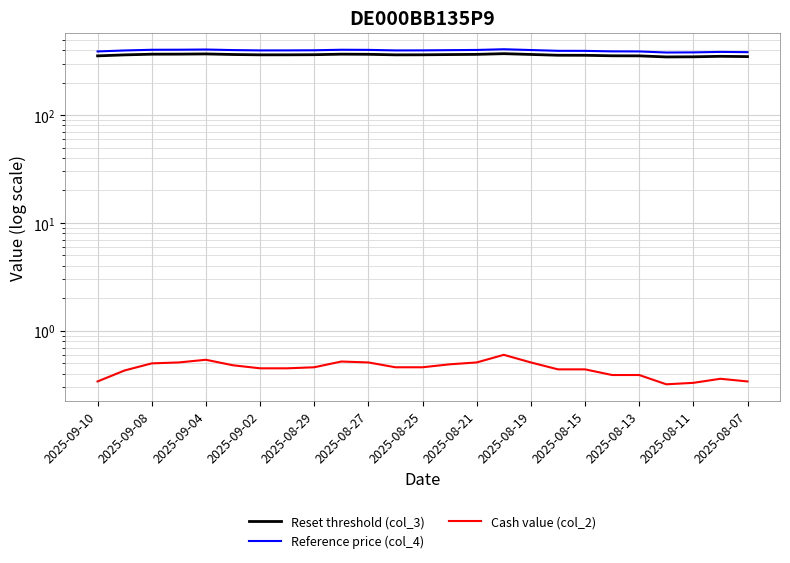

True or false: Reference price (col_4) and Cash value (col_2) cross at least once.

False